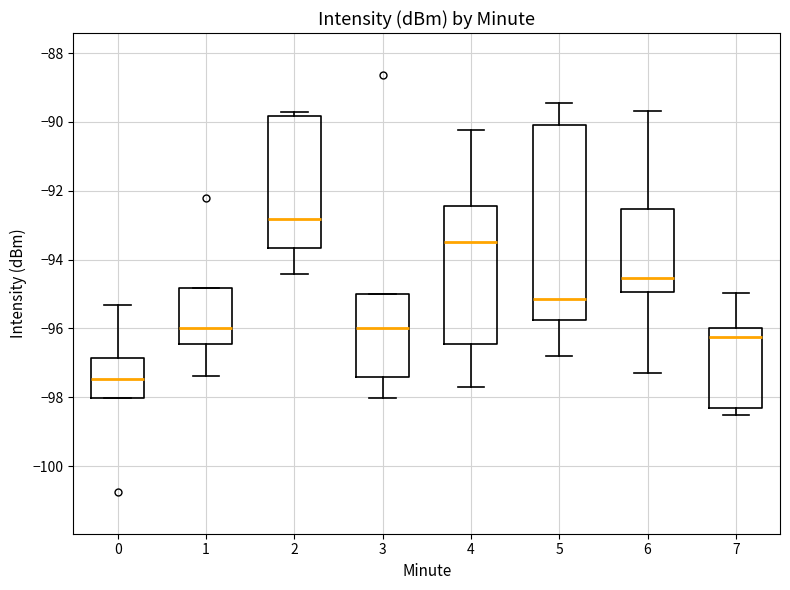

Comparing the boxes themselves (not the whiskers), which one is the tallest?

5